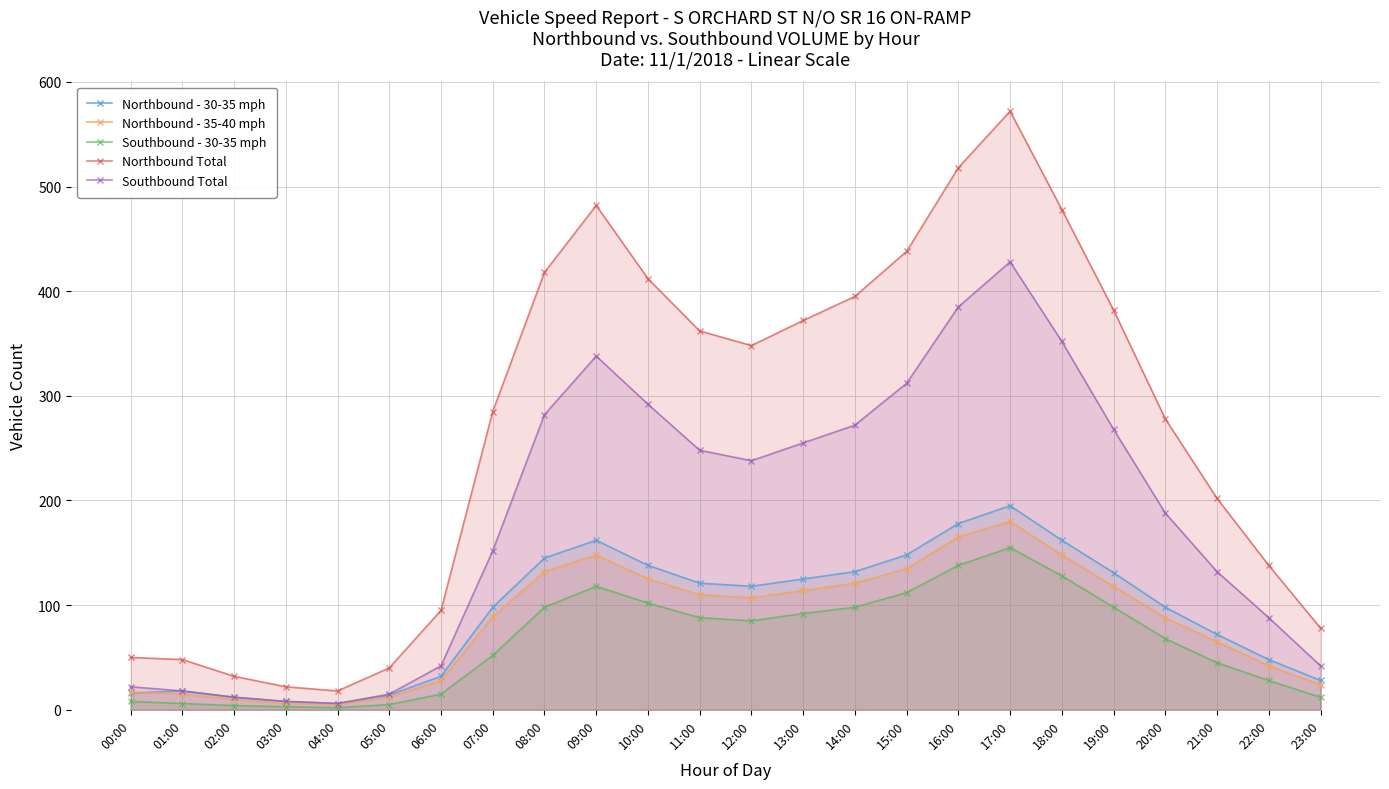

At which label is Northbound - 30-35 mph closest to 100?

07:00